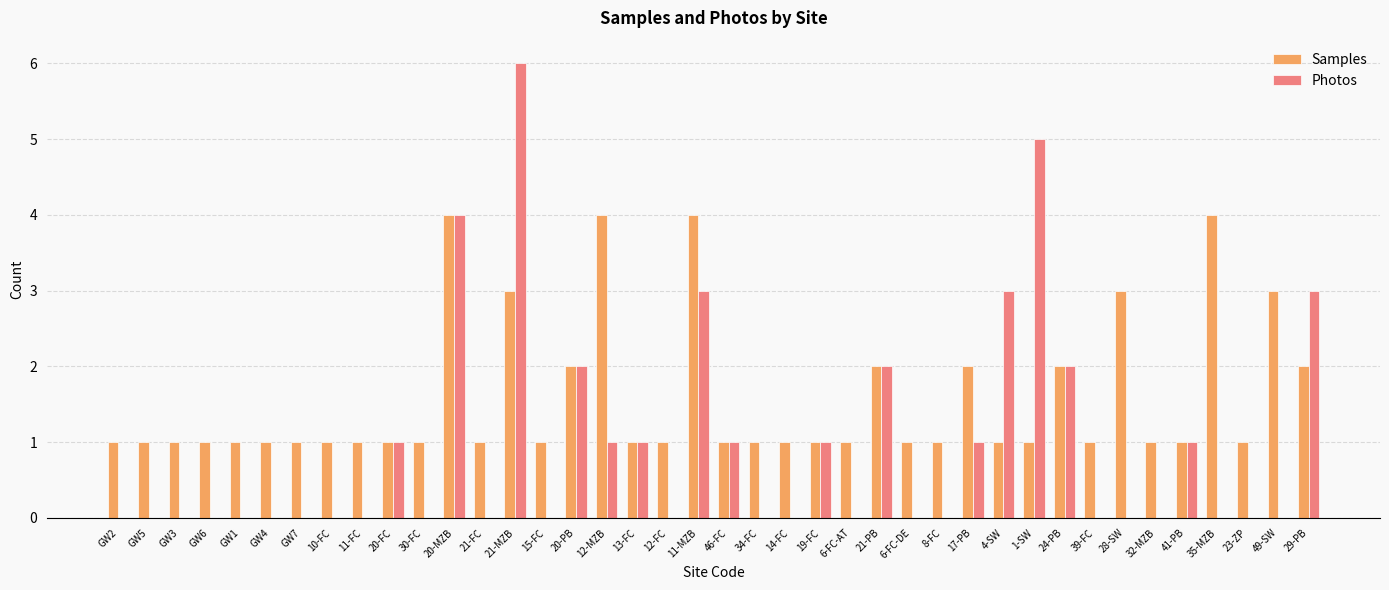

Which series has the largest total across all categories?

Samples